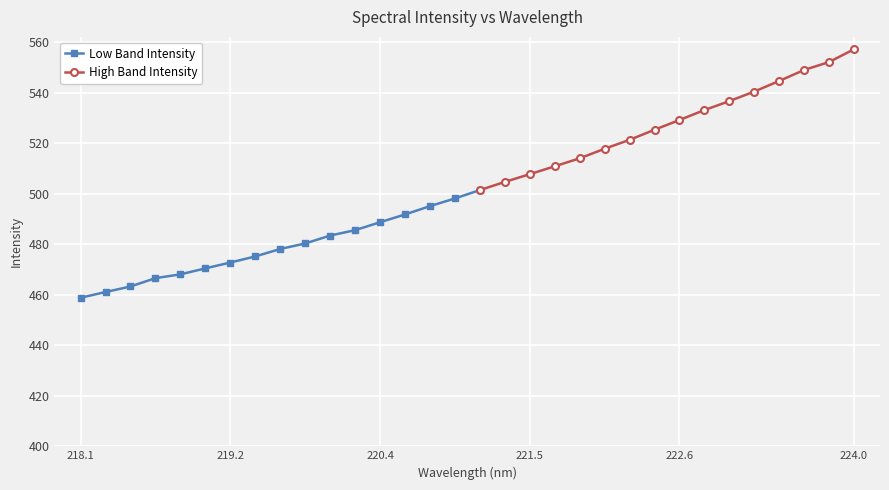

What is the value of the 25th point from the left?

529.2